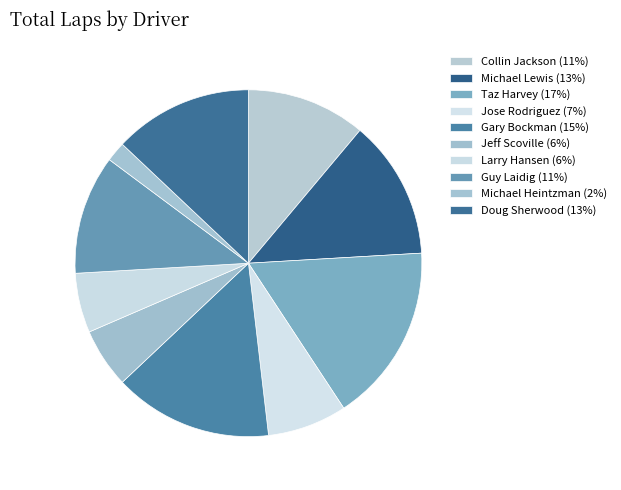

How many slices are in this pie chart?

10